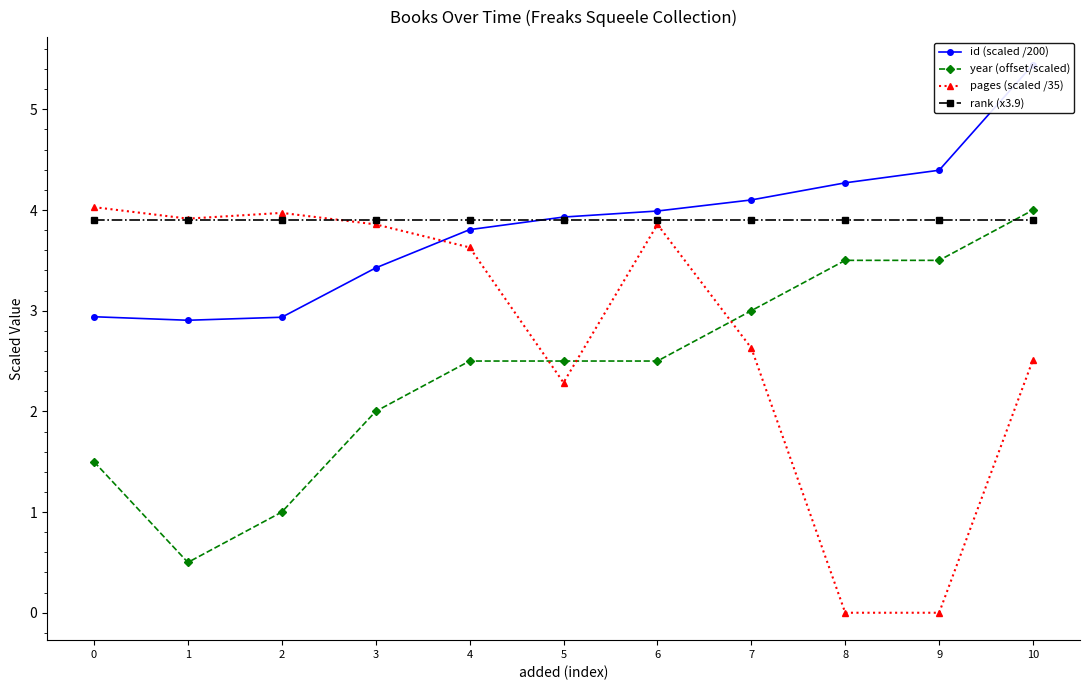

How many values in the id (scaled /200) series exceed 3?

8